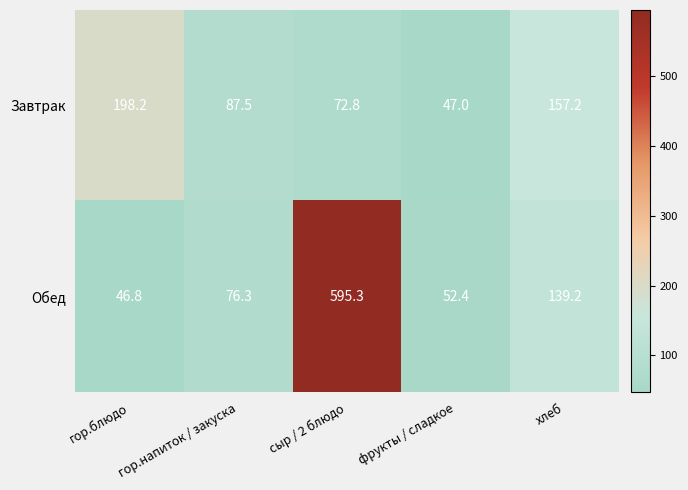

What is the difference between the second highest and second lowest values in the Завтрак series?

84.4